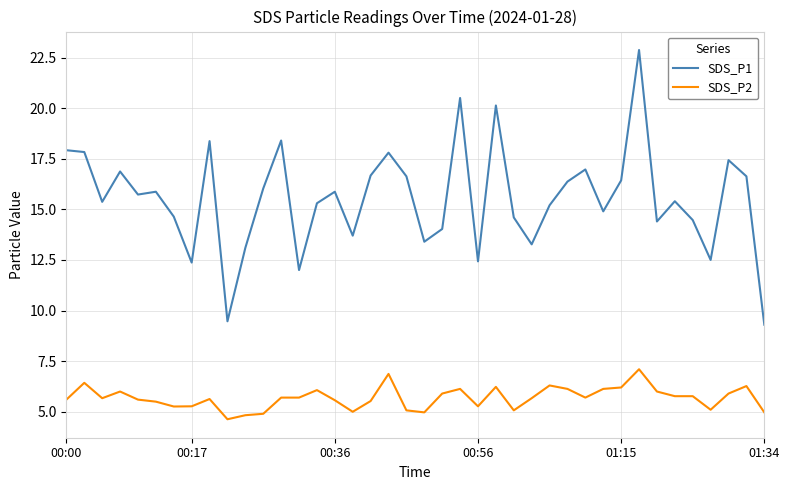

True or false: SDS_P2 and SDS_P1 cross at least once.

False